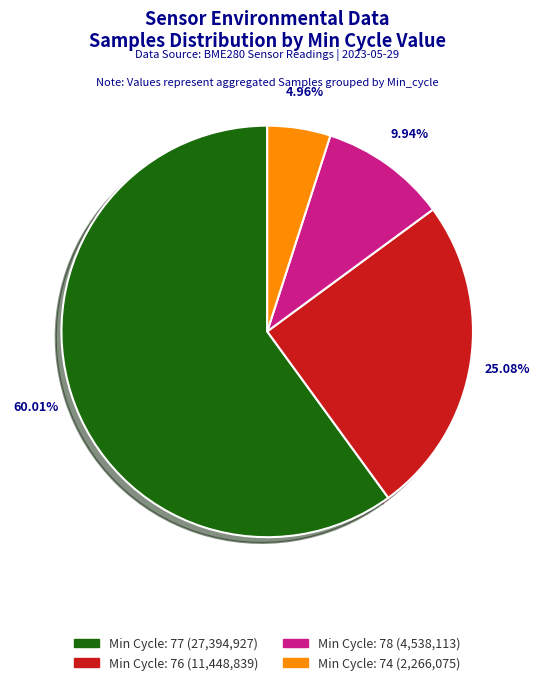

Is there any slice that represents more than half of the pie?

Yes